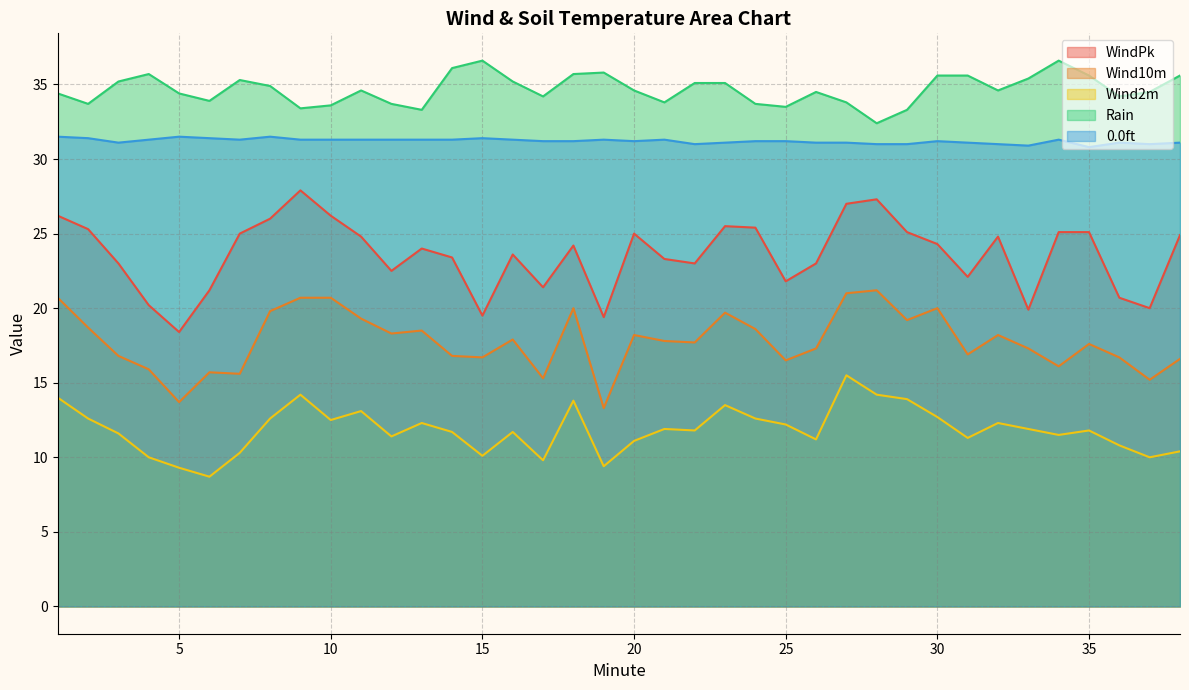

What is the total value across all series at 10?

124.3